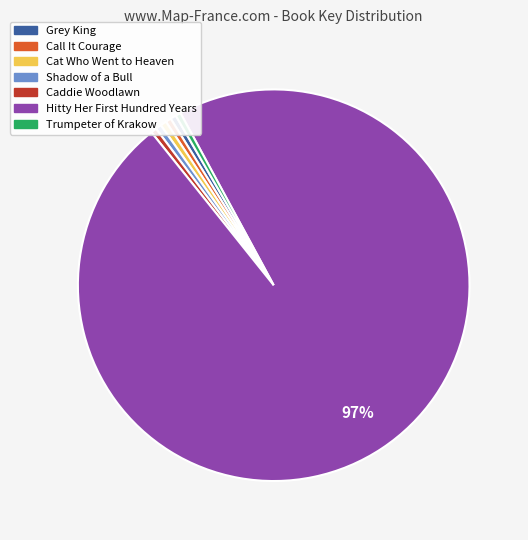

True or false: Cat Who Went to Heaven accounts for 11% of the total.

False